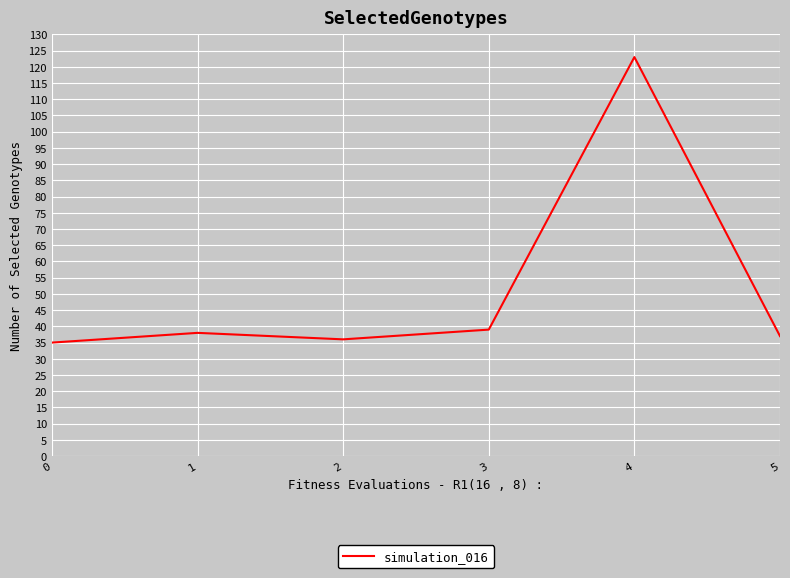

What is the approximate value at 2, to the nearest 10?

40